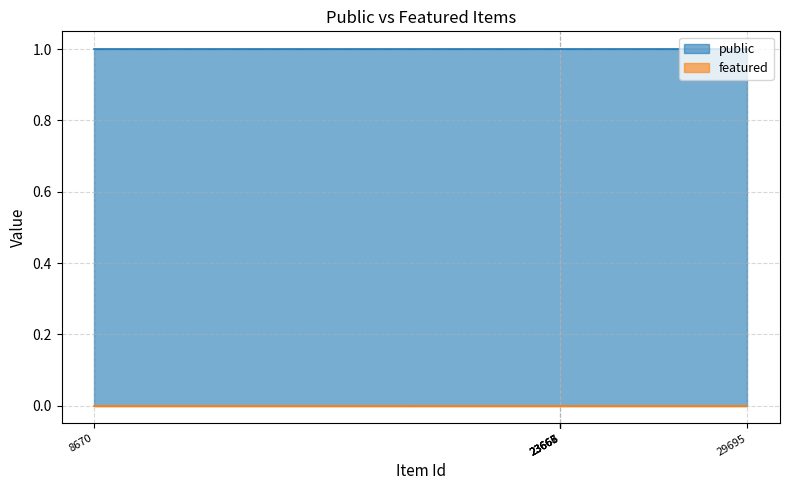

The value of public at 23665 is 1. True or false?

True